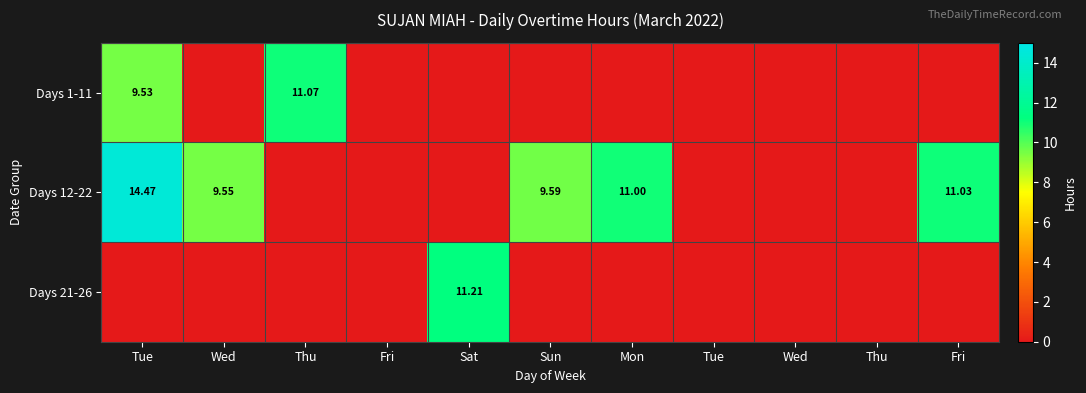

At which label is Days 12-22 closest to 7?

Wed